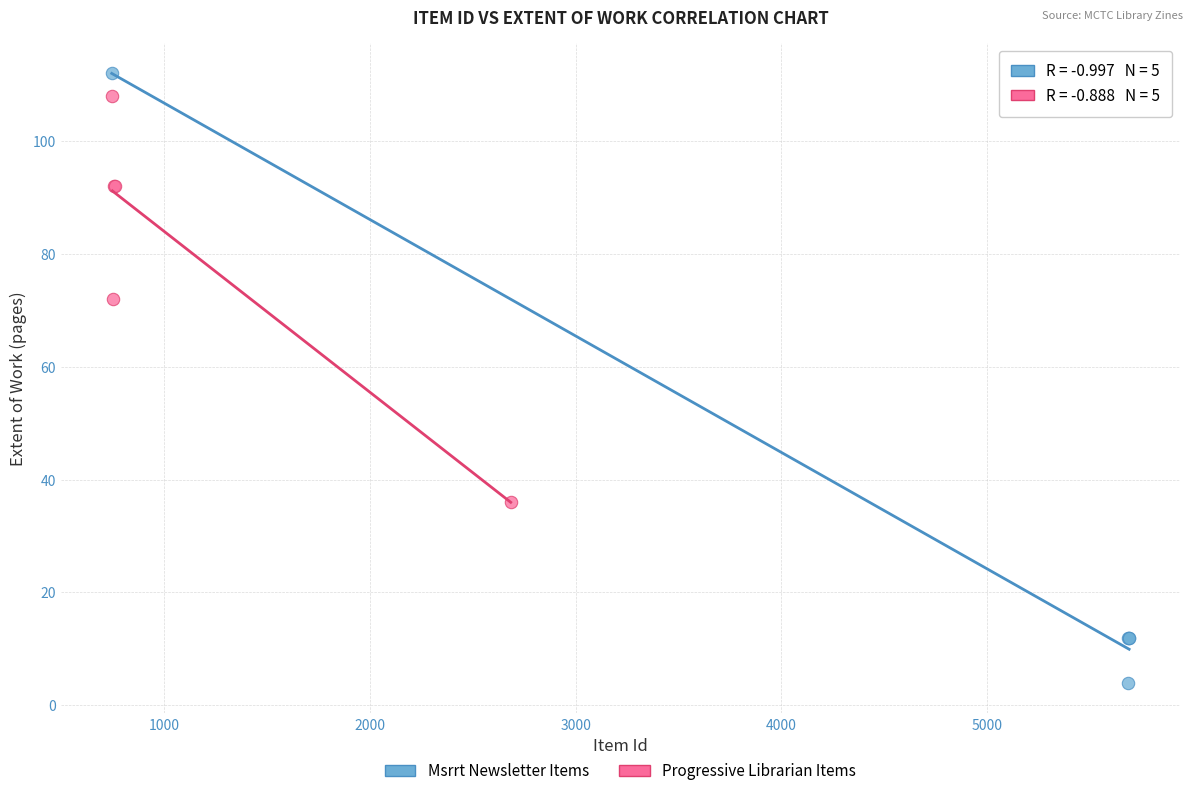

Which series has the widest spread of Y values?

Msrrt Newsletter Items